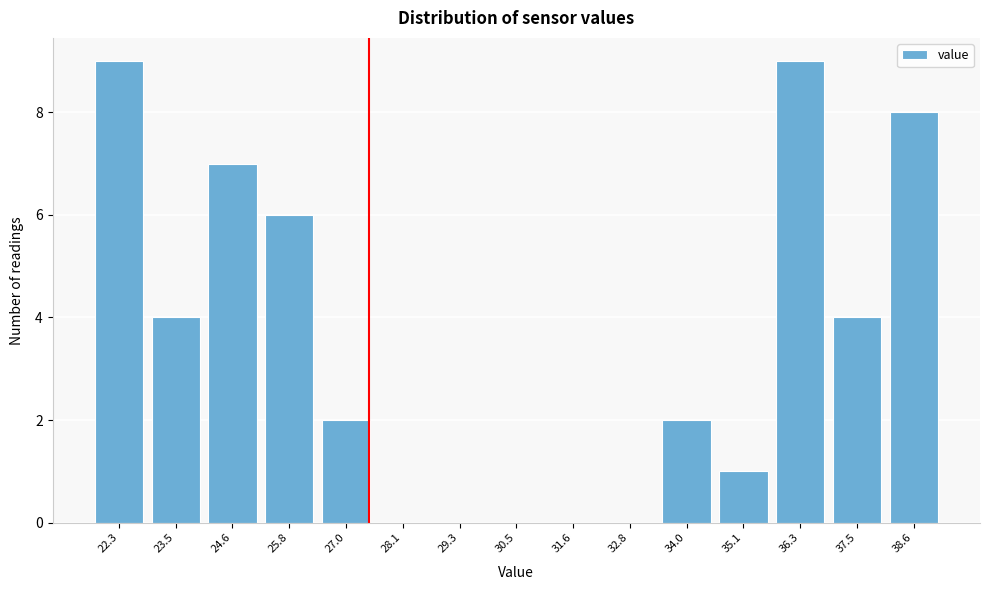

Reading right to left, transcribe all the data shown in this chart.

38.6=8	37.5=4	36.3=9	35.1=1	34.0=2	32.8=0	31.6=0	30.5=0	29.3=0	28.1=0	27.0=2	25.8=6	24.6=7	23.5=4	22.3=9